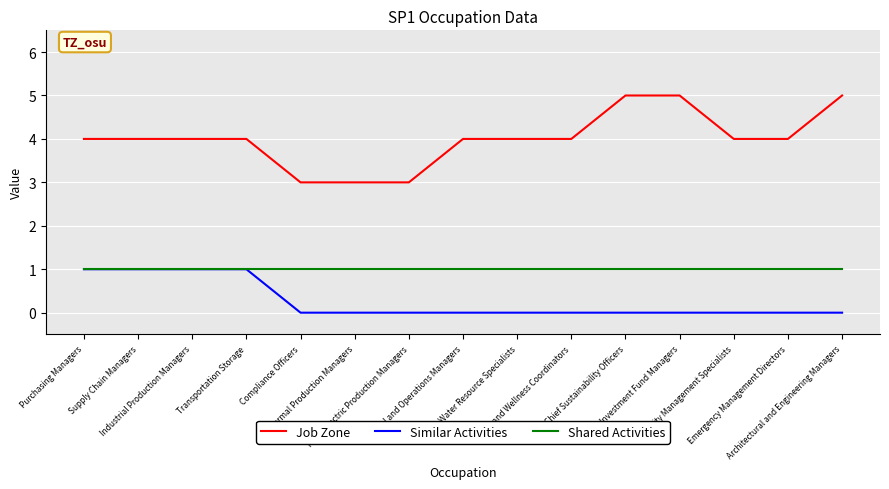

What is the difference between the second highest and second lowest values in the Job Zone series?

2